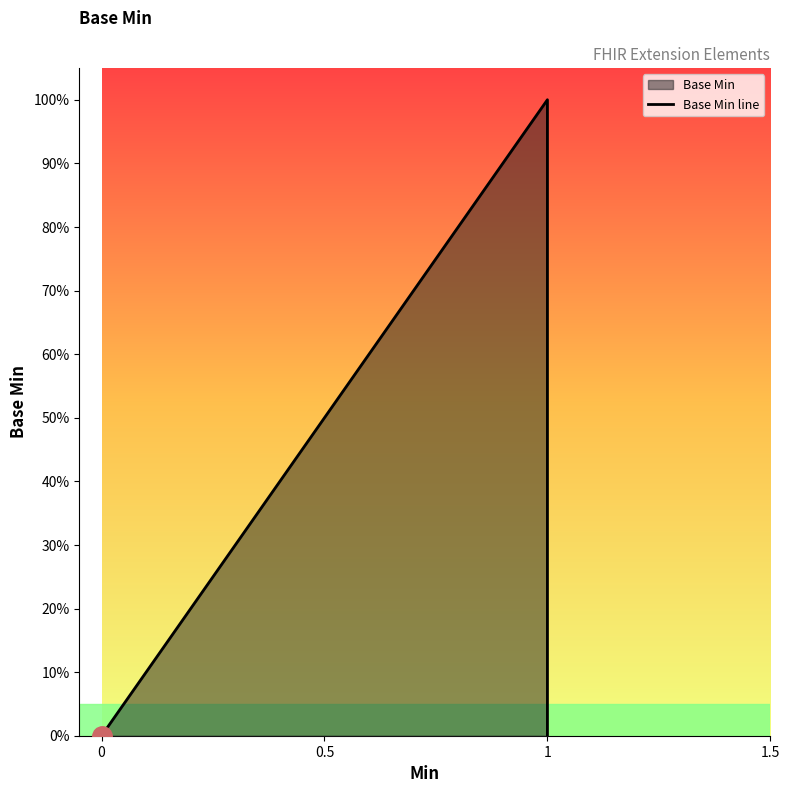

How many lines are shown in the chart?

1